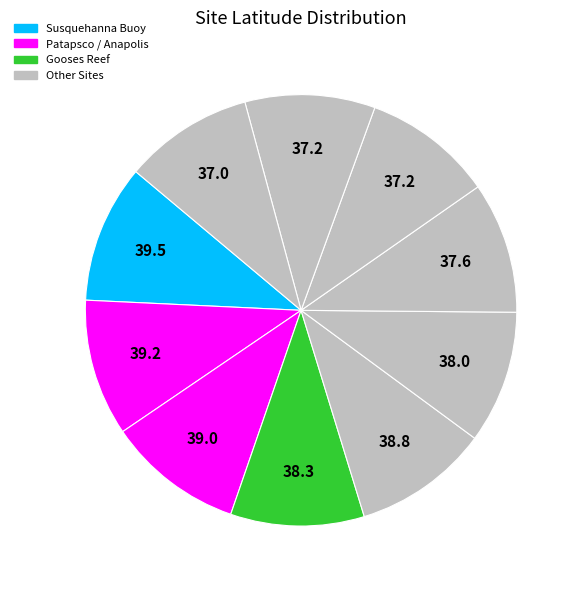

How many segments does this pie chart have?

10